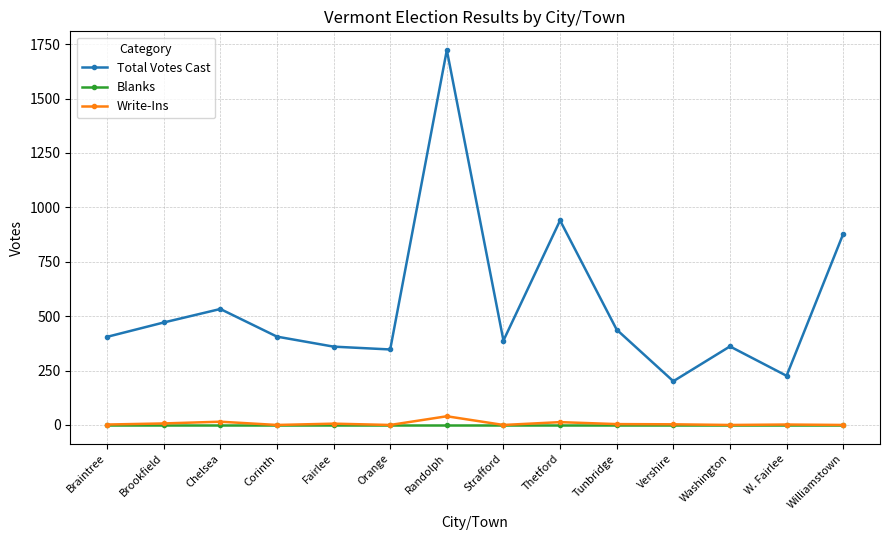

What is the label of the 13th point from the right?

Brookfield